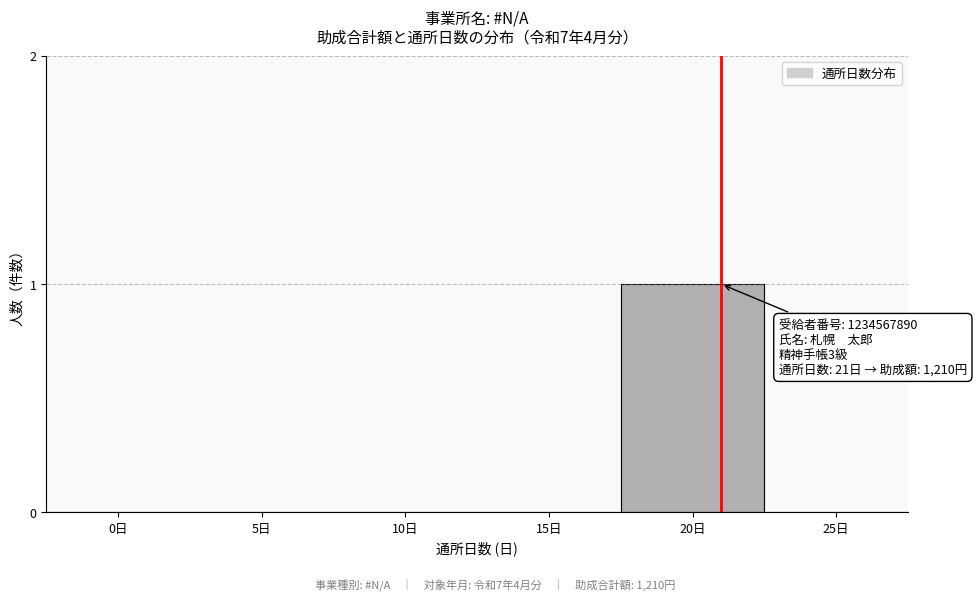

Reading left to right, transcribe all the data shown in this chart.

0日=0	5日=0	10日=0	15日=0	20日=1	25日=0